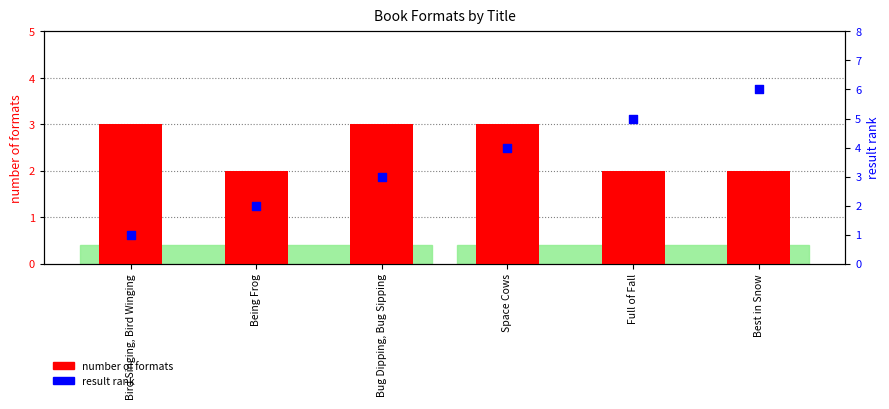

Which series has the largest Y range (max minus min)?

result rank